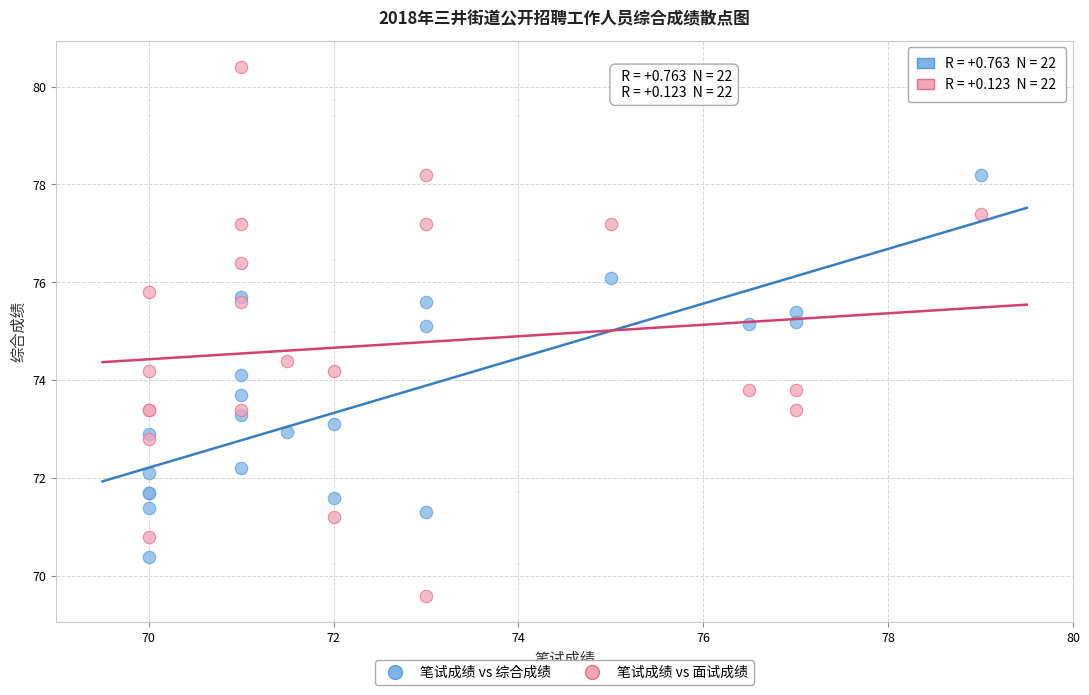

Which series contains the highest Y value?

笔试成绩 vs 面试成绩